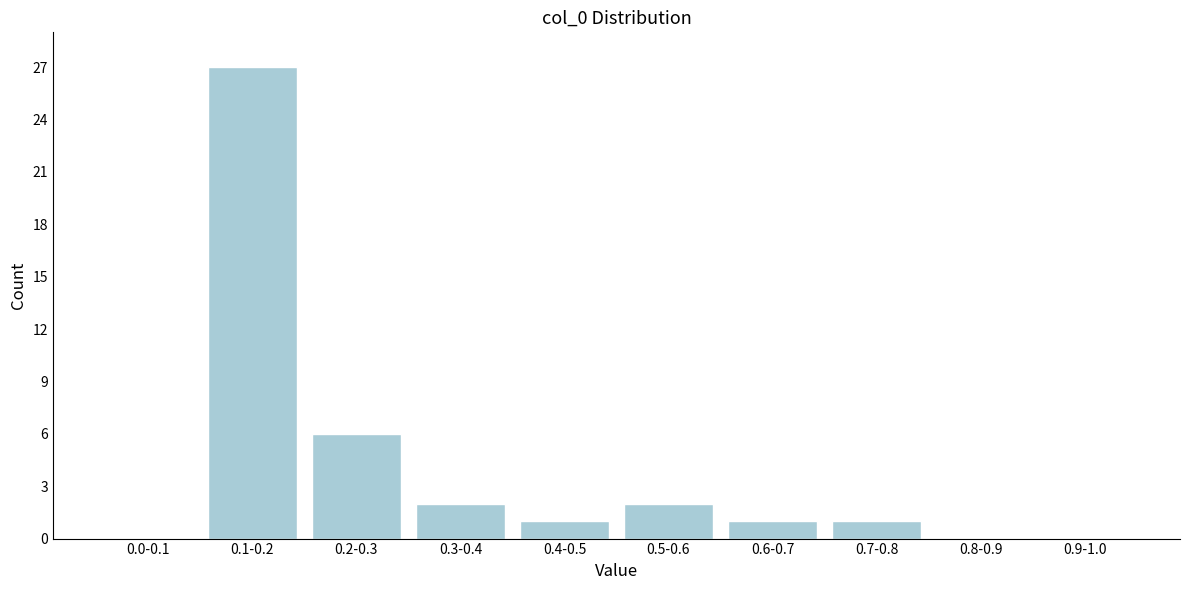

Reading left to right, what are all the values shown in this chart?

0.0-0.1=0	0.1-0.2=27	0.2-0.3=6	0.3-0.4=2	0.4-0.5=1	0.5-0.6=2	0.6-0.7=1	0.7-0.8=1	0.8-0.9=0	0.9-1.0=0